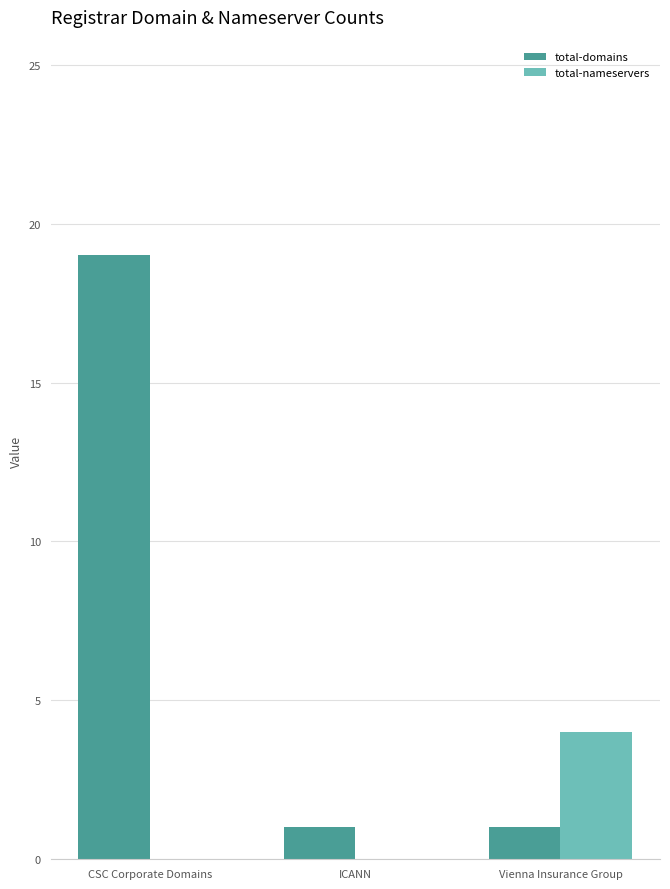

Which series changed the most between CSC Corporate Domains and ICANN?

total-domains